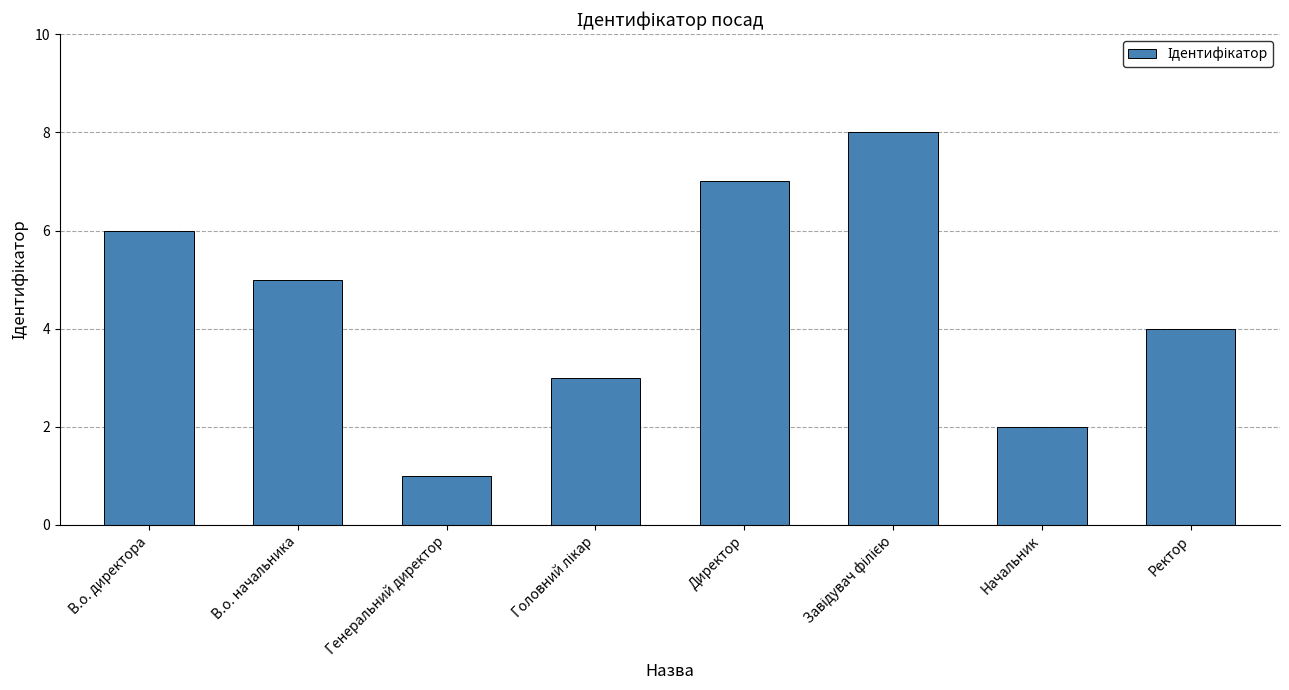

Are the bars grouped side by side (vs. stacked)?

No